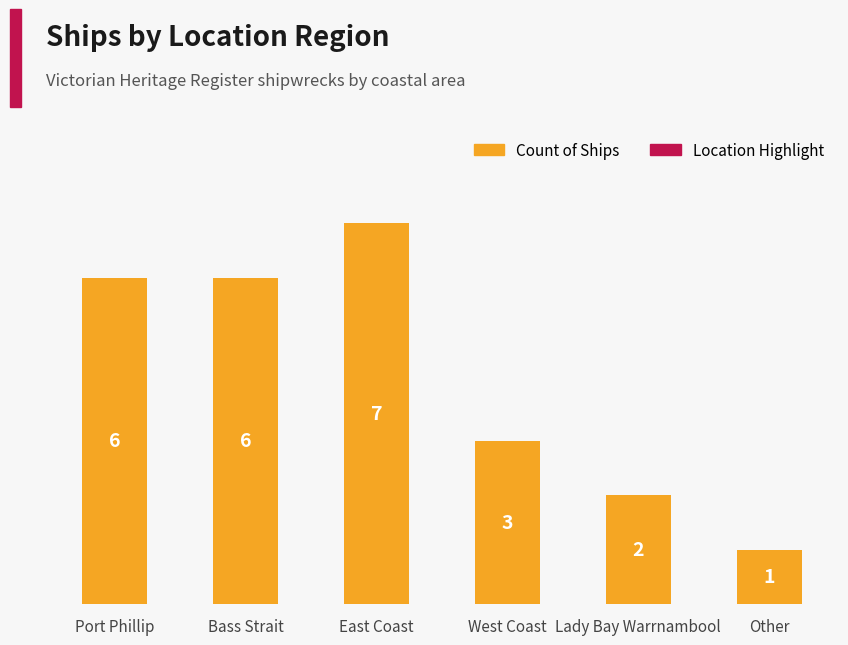

The chart shows a value of 6 at Bass Strait. True or false?

True